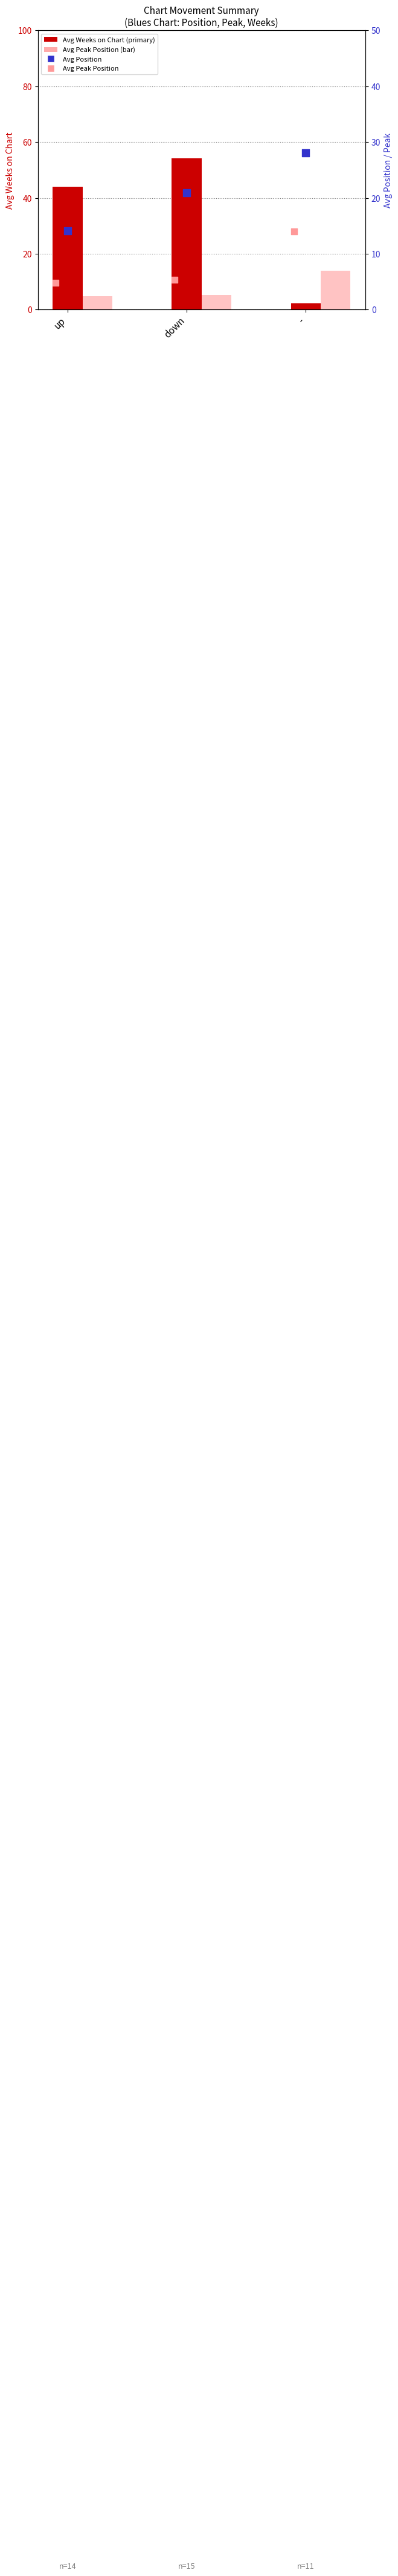

At which category is the sum across all series the highest?

down